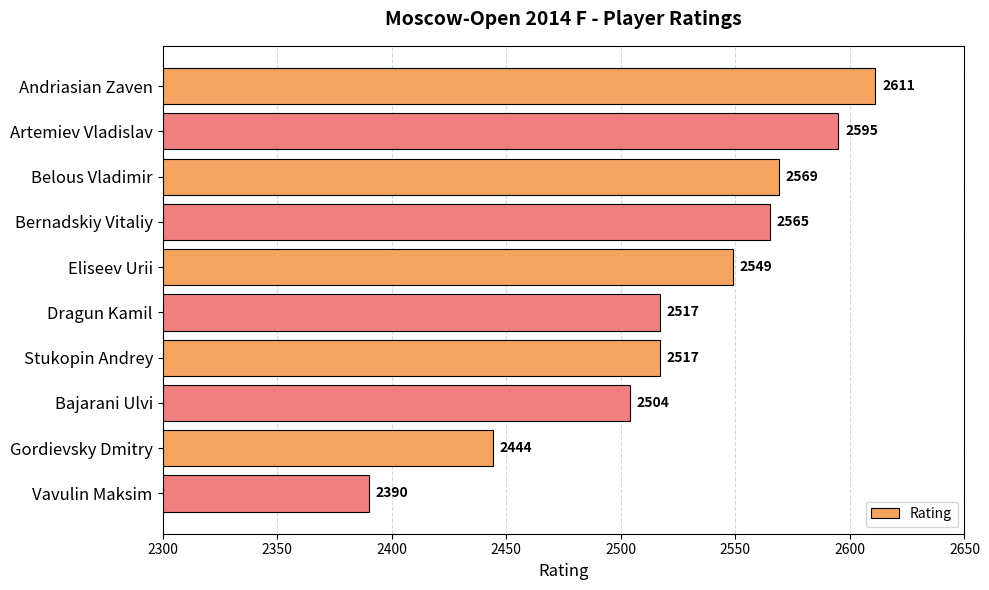

What is the maximum value shown in the chart?

2611